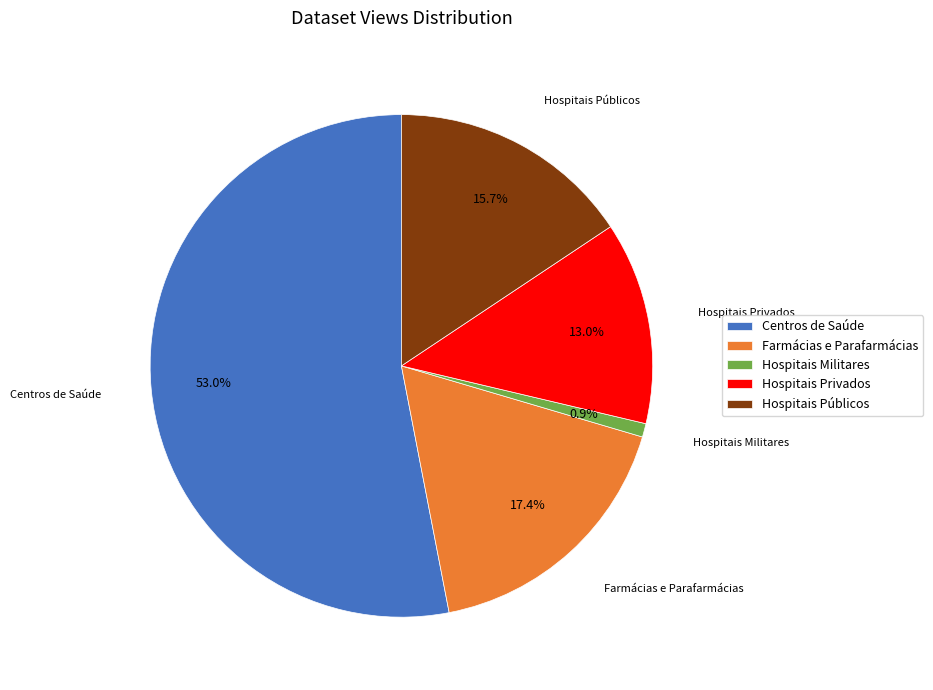

Combined, do Hospitais Privados and Centros de Saúde account for over 50%?

Yes